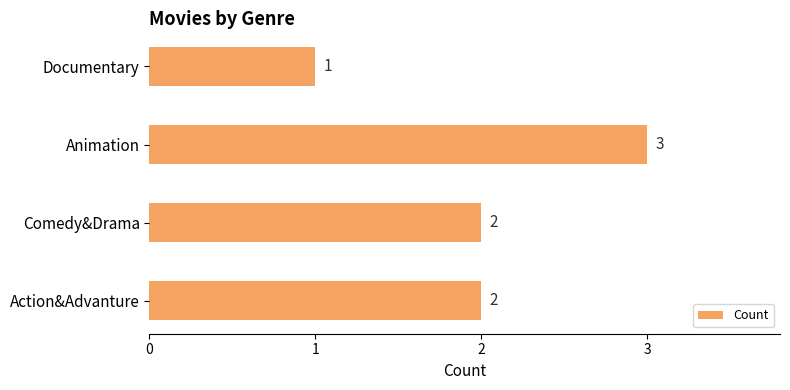

What is the ratio of the value at Animation to the value at Documentary?

3.0